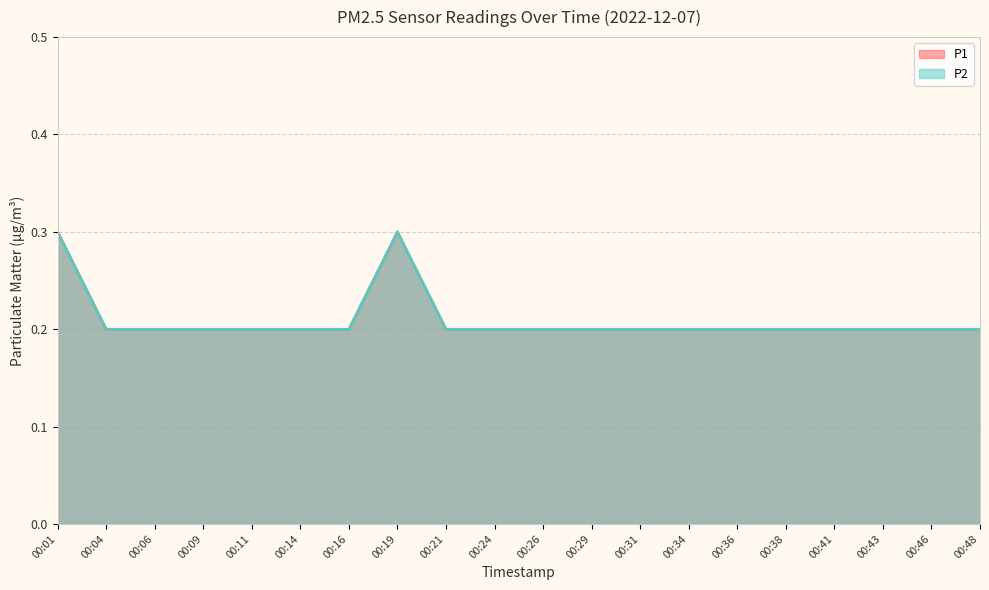

Reading left to right, extract all data points from this chart.

P1: 0.3	0.2	0.2	0.2	0.2	0.2	0.2	0.3	0.2	0.2	0.2	0.2	0.2	0.2	0.2	0.2	0.2	0.2	0.2	0.2
P2: 0.3	0.2	0.2	0.2	0.2	0.2	0.2	0.3	0.2	0.2	0.2	0.2	0.2	0.2	0.2	0.2	0.2	0.2	0.2	0.2